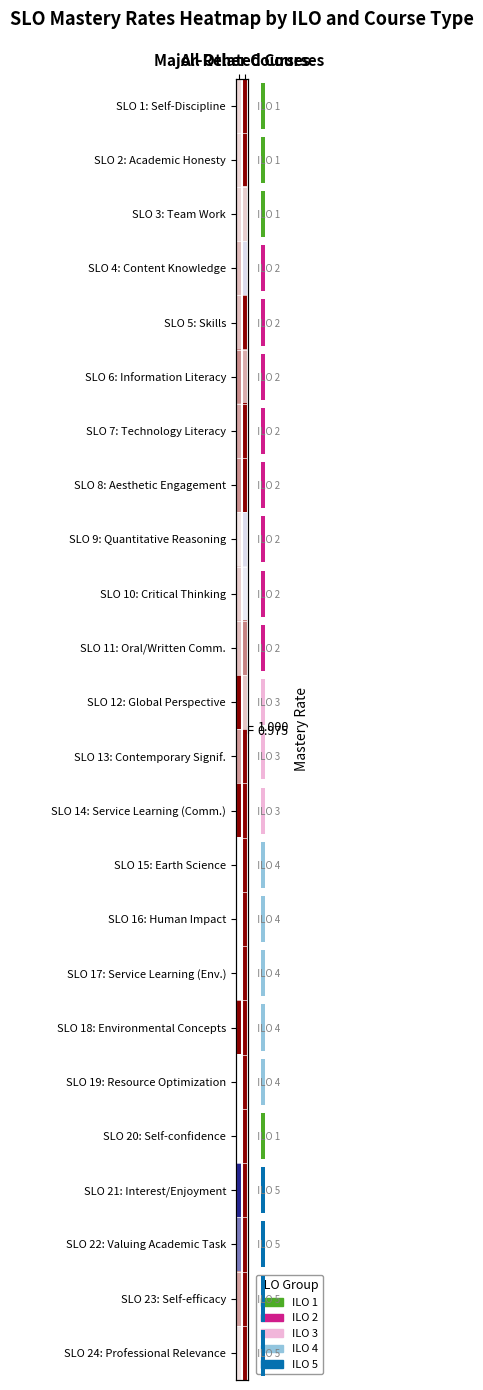

At which category does the chart reach its minimum across all series?

Major-Related Courses